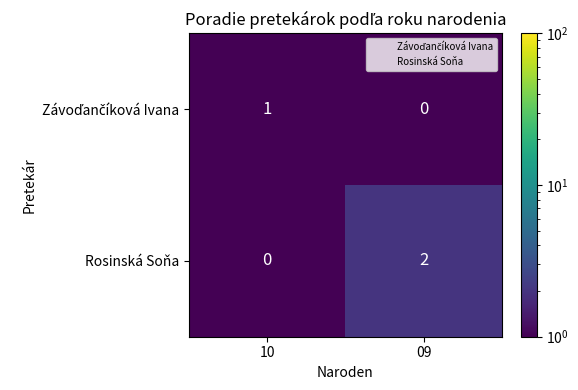

At which category is the sum across all series the highest?

09